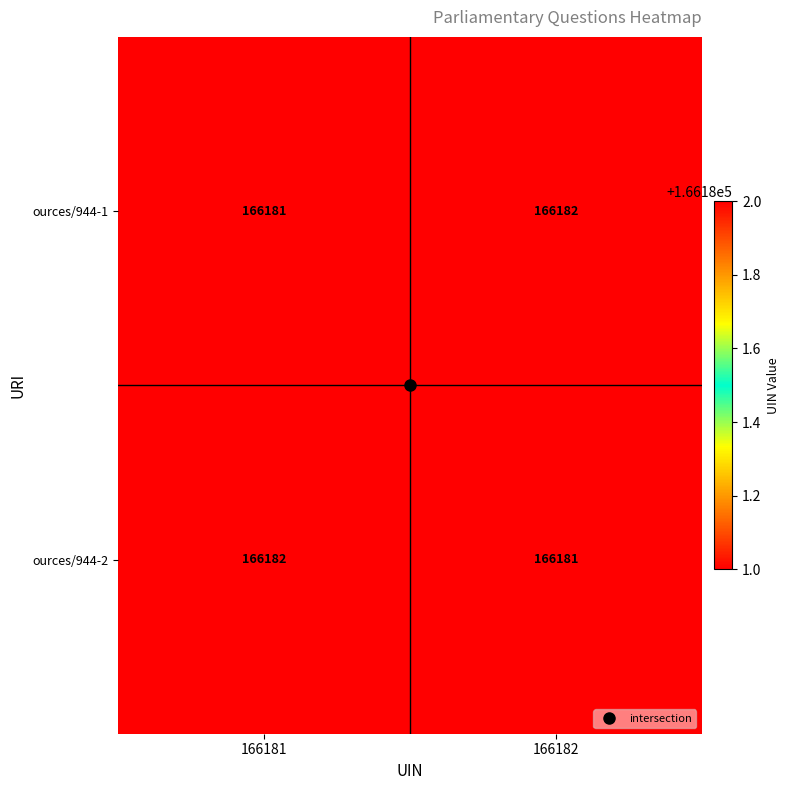

What is the sum of all ources/944-2 values?

332363